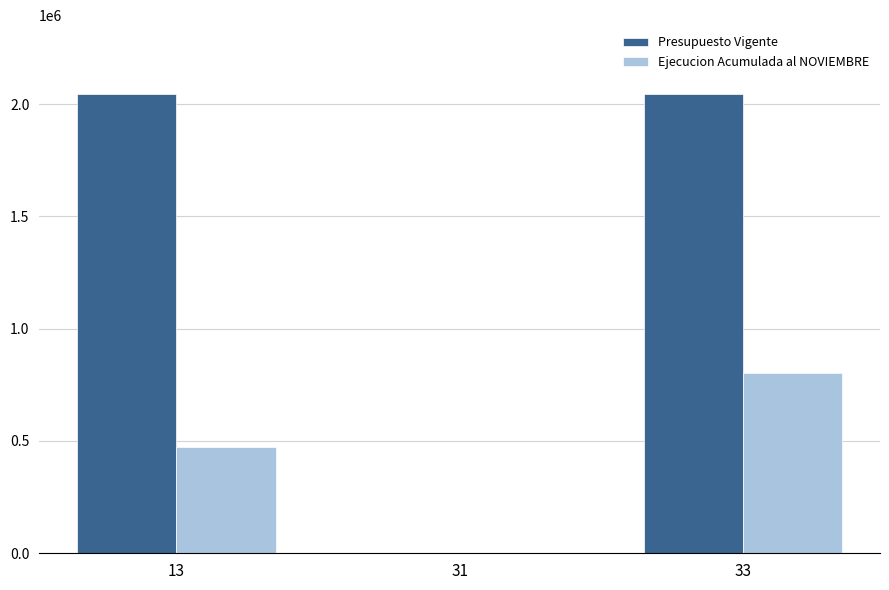

How many values in Ejecucion Acumulada al NOVIEMBRE are above zero?

2